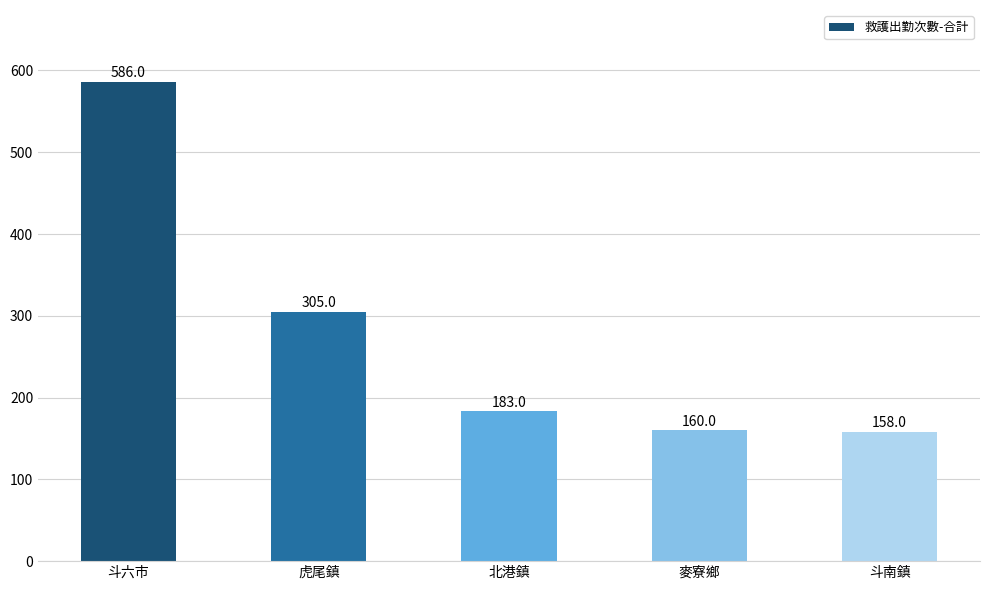

What is the value of the 2nd bar from the left?

305